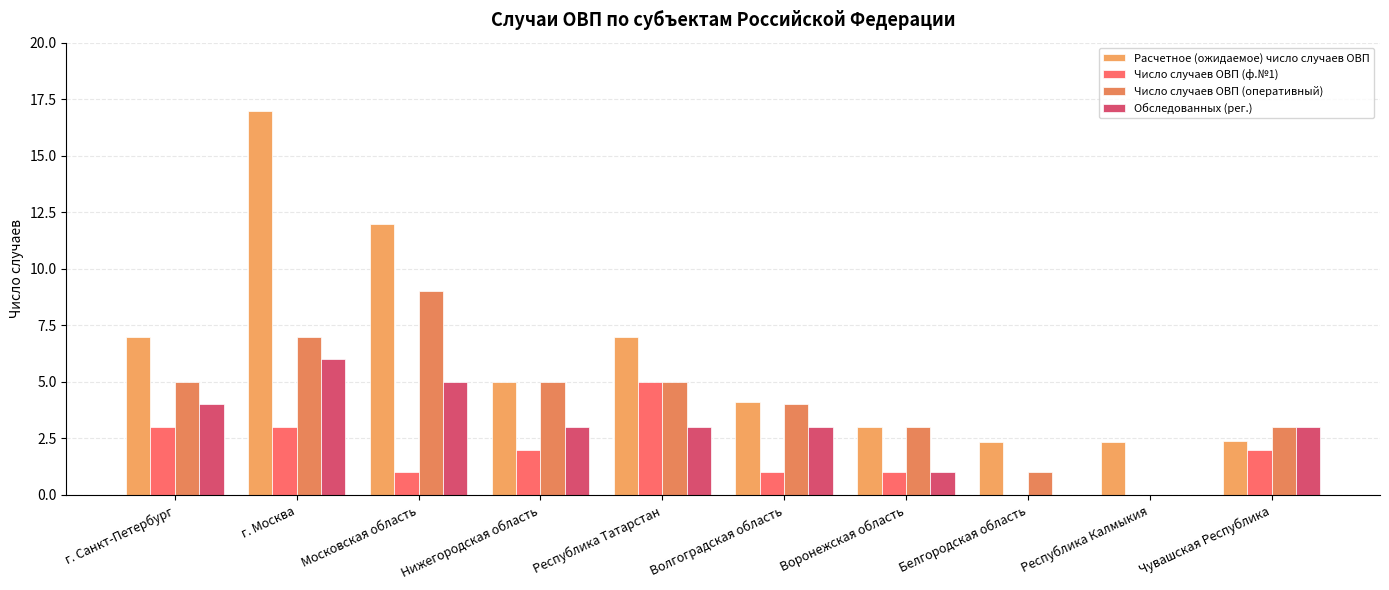

How many categories are shown in the chart?

10